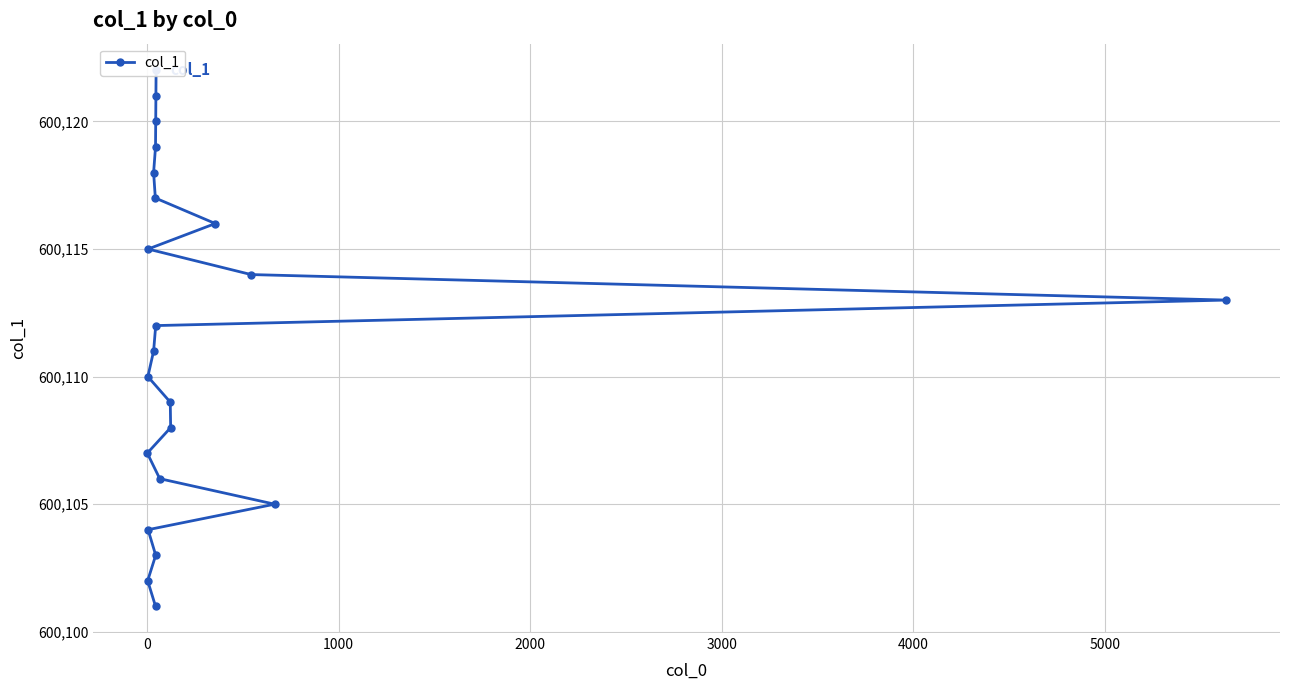

Count the number of values greater than 600112.

10